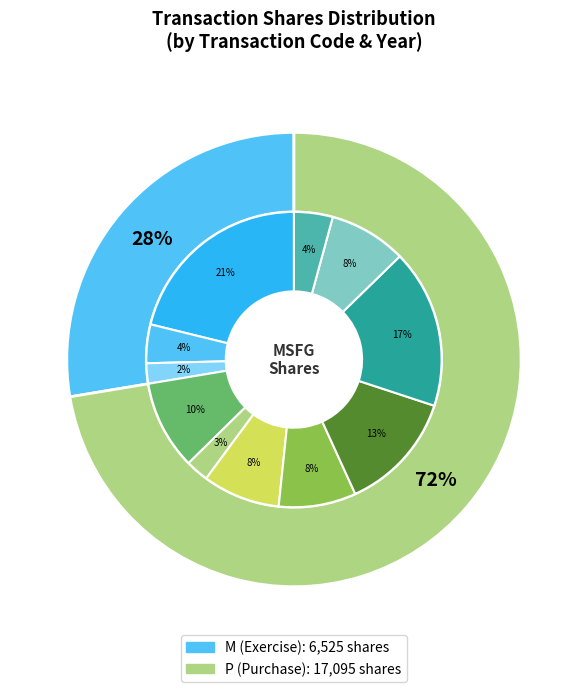

What portion of the pie excludes 2010-03-23?

97.5%